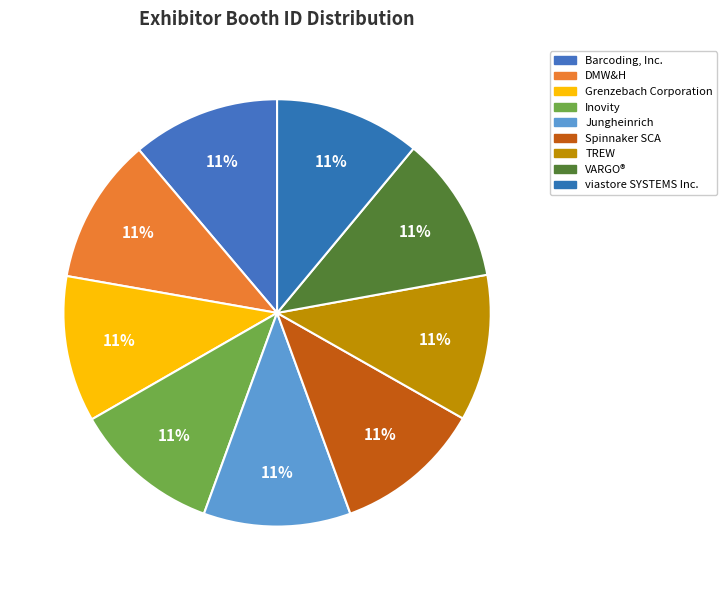

True or false: TREW accounts for 21% of the total.

False